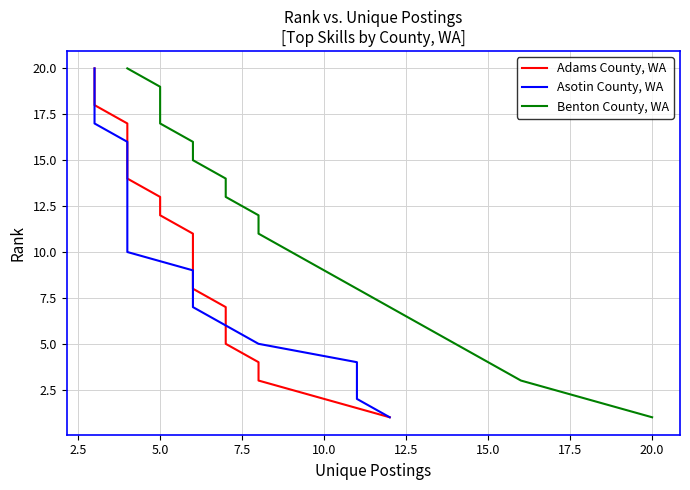

Is this an area chart (filled region under the line)?

No